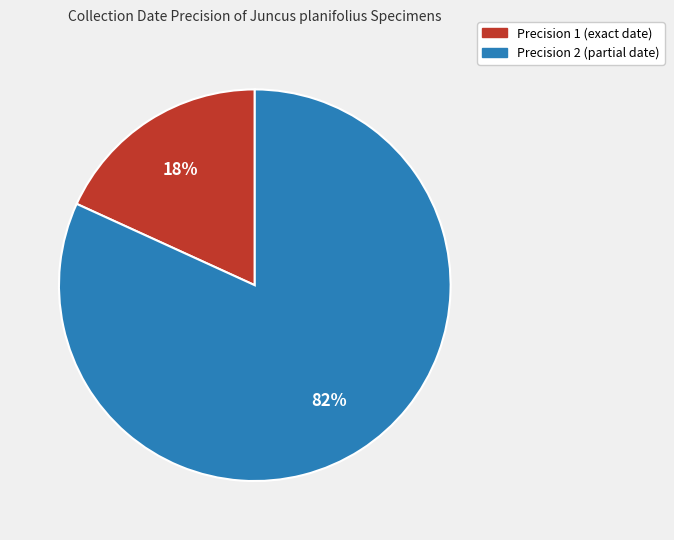

Count the number of slices in the pie.

2